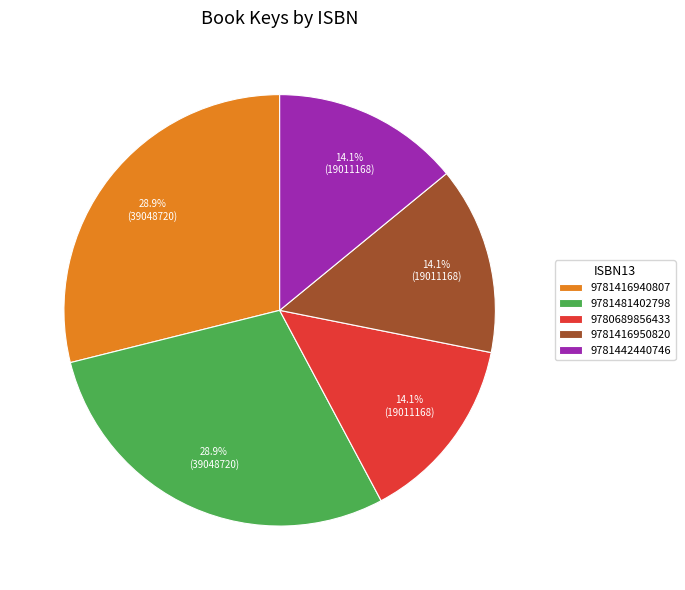

Is there any slice that represents more than half of the pie?

No